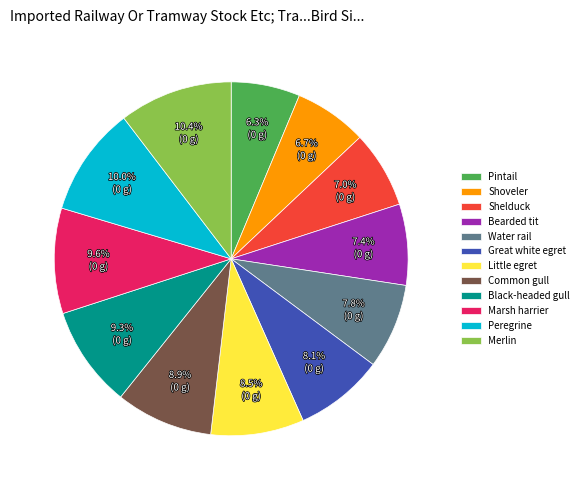

Approximately how many times larger is the value at Shoveler compared to Black-headed gull?

0.7